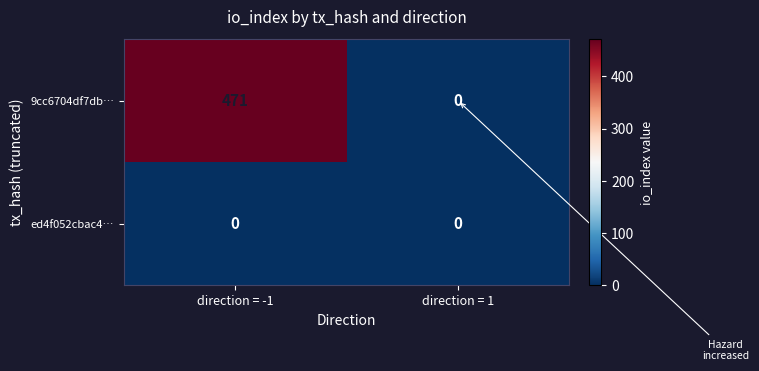

List the series in order of their overall mean, highest first.

9cc6704df7db…, ed4f052cbac4…